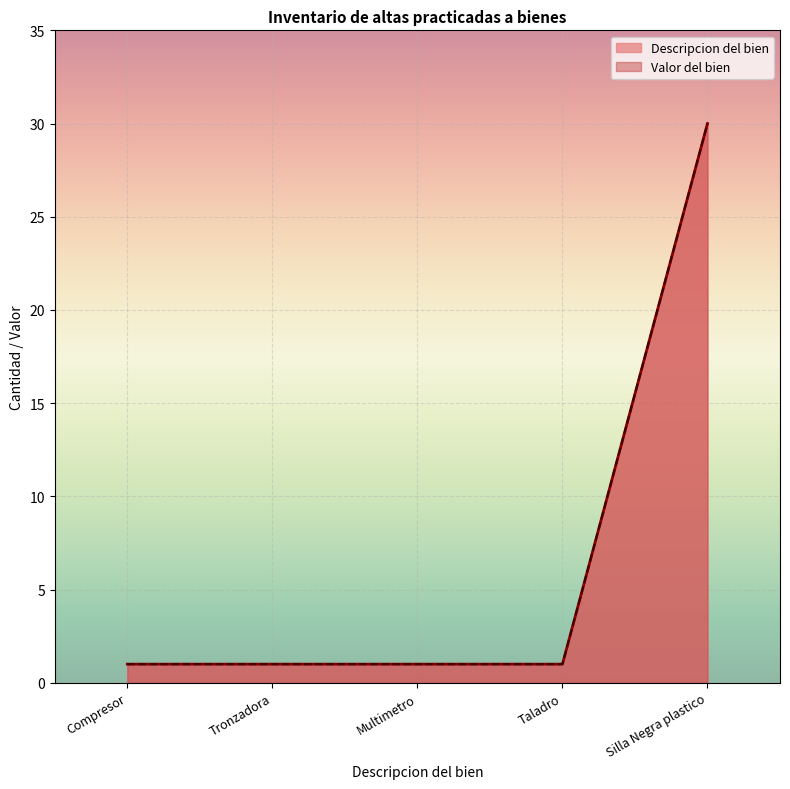

What is the maximum value for Valor del bien?

30